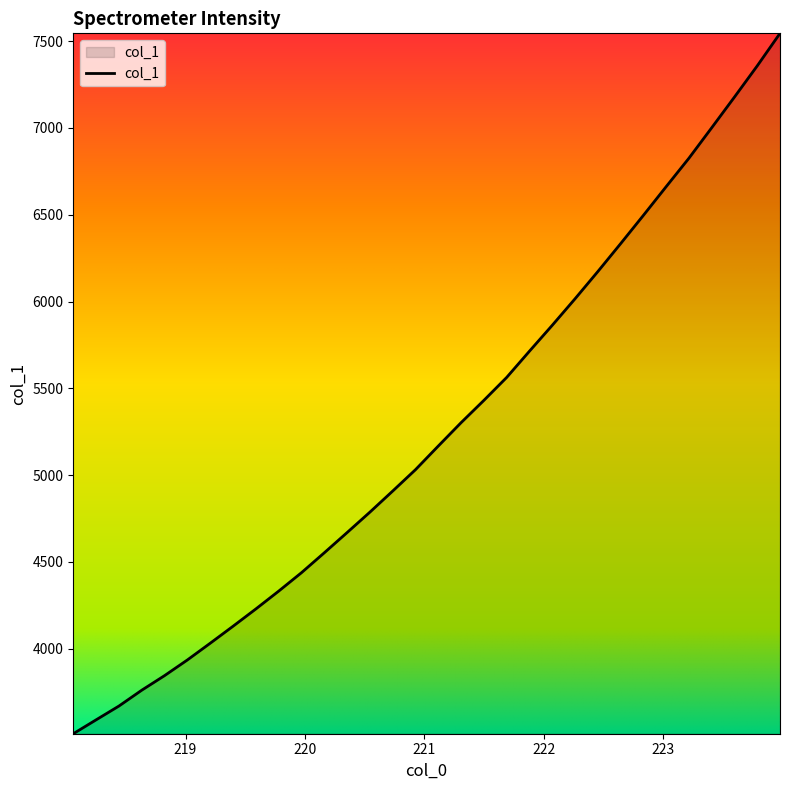

How many categories are shown in the chart?

32